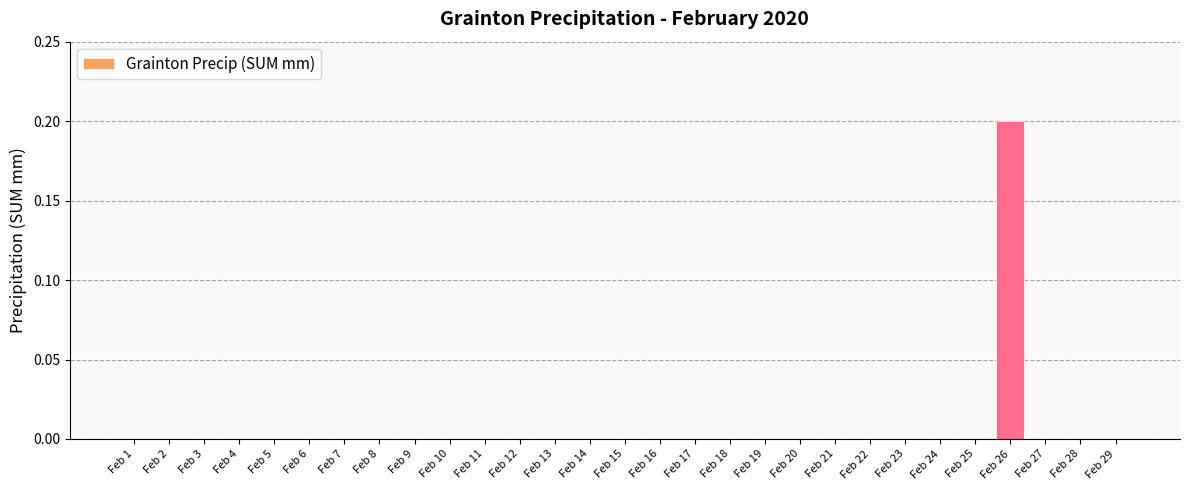

Is it true that the value at Feb 22 is 0.0?

True